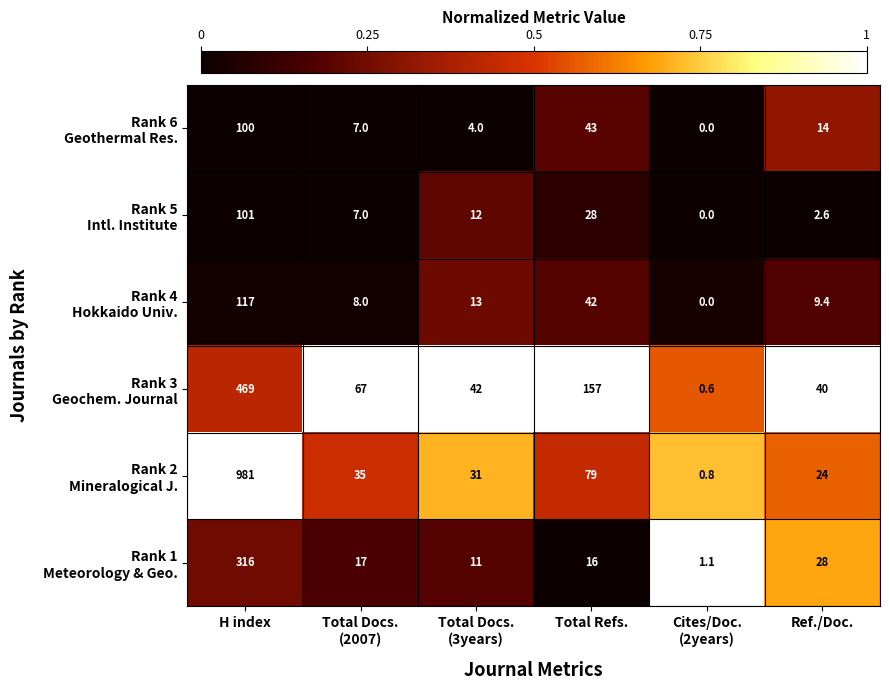

What is the difference between the highest and lowest values at Ref./Doc.?

37.4